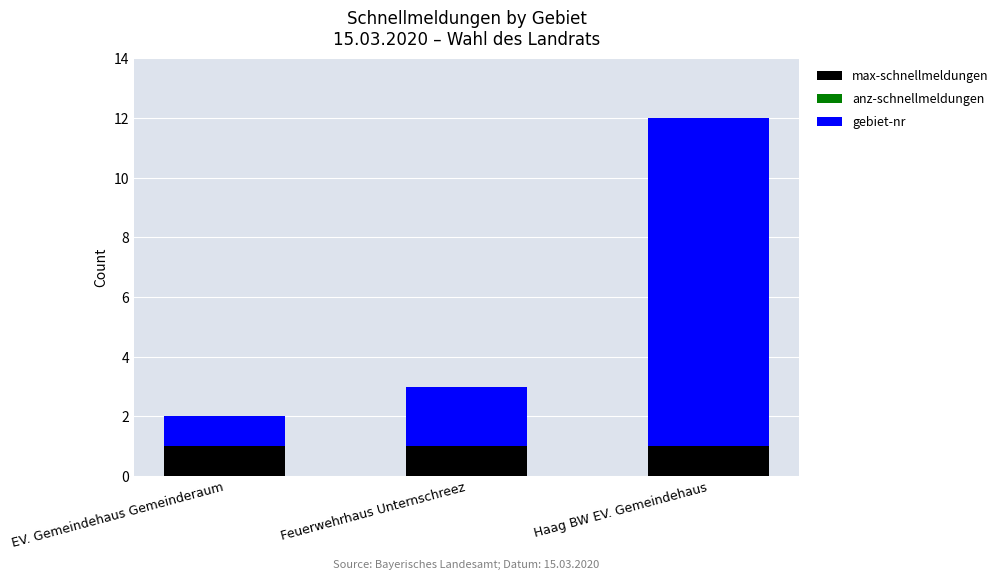

The max-schnellmeldungen series shows 1 at Haag BW EV. Gemeindehaus. True or false?

True